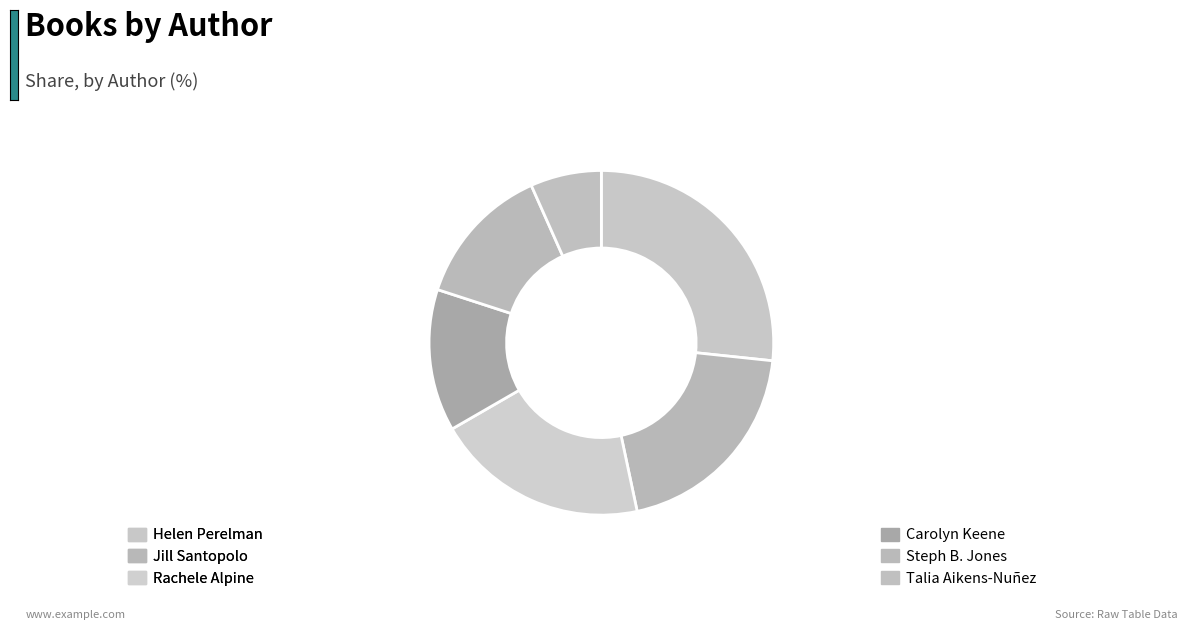

To the nearest percent, what is the difference between the largest and smallest slice percentages?

20%